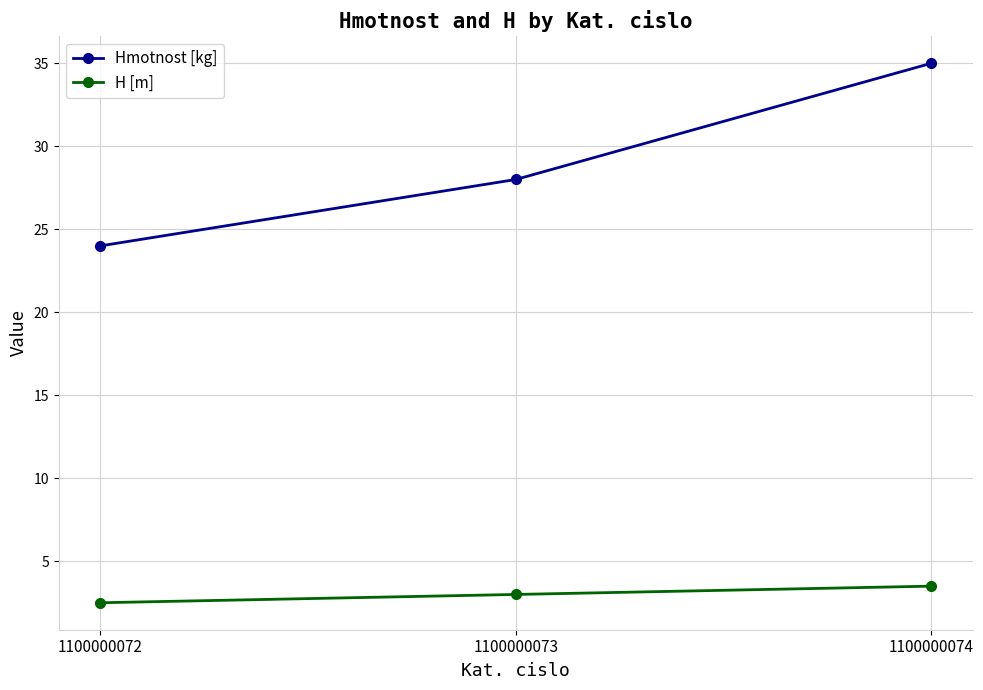

What is the spread (max minus min) of values at 1100000074?

31.5